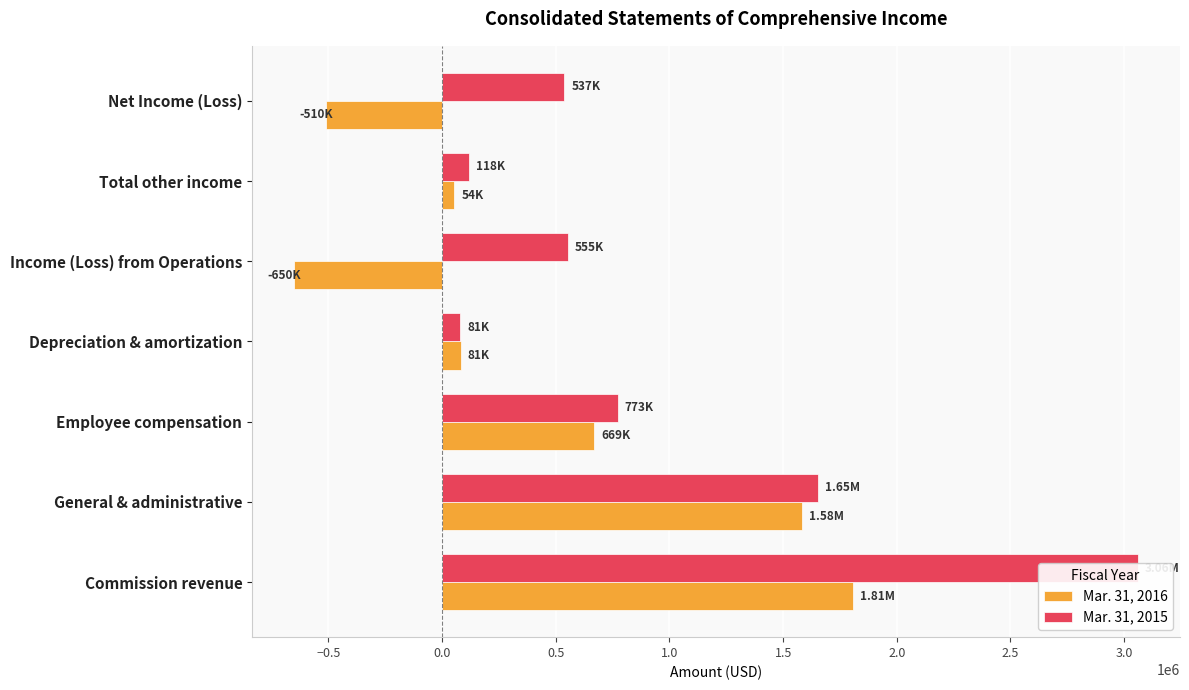

Which series has the largest total across all categories?

Mar. 31, 2015